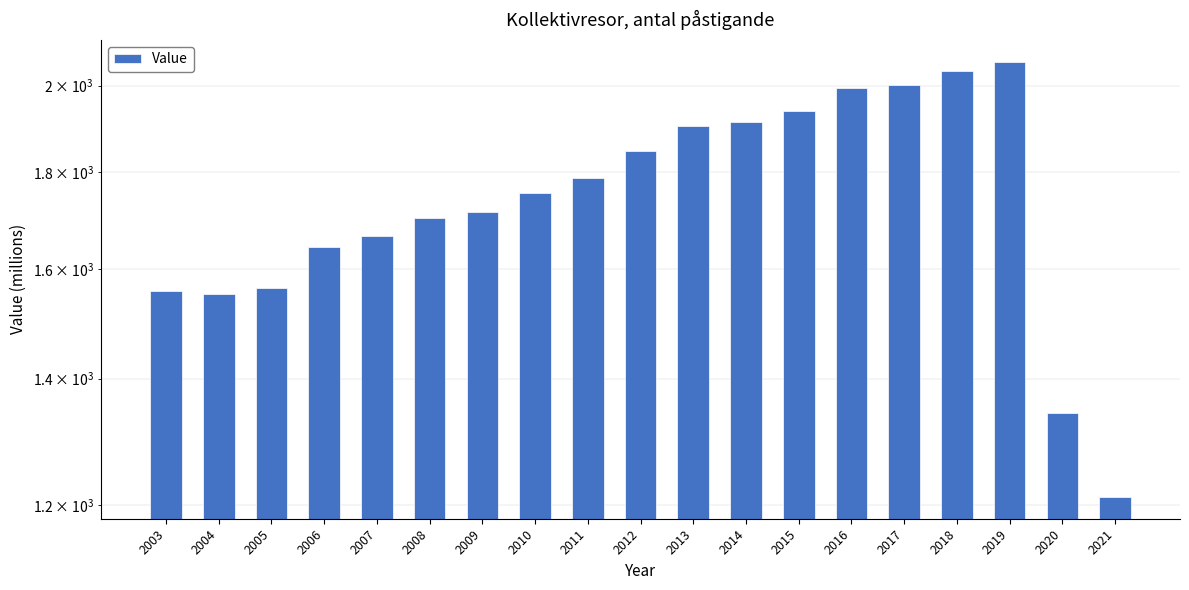

Rank the categories by value from lowest to highest.

2021, 2020, 2004, 2003, 2005, 2006, 2007, 2008, 2009, 2010, 2011, 2012, 2013, 2014, 2015, 2016, 2017, 2018, 2019